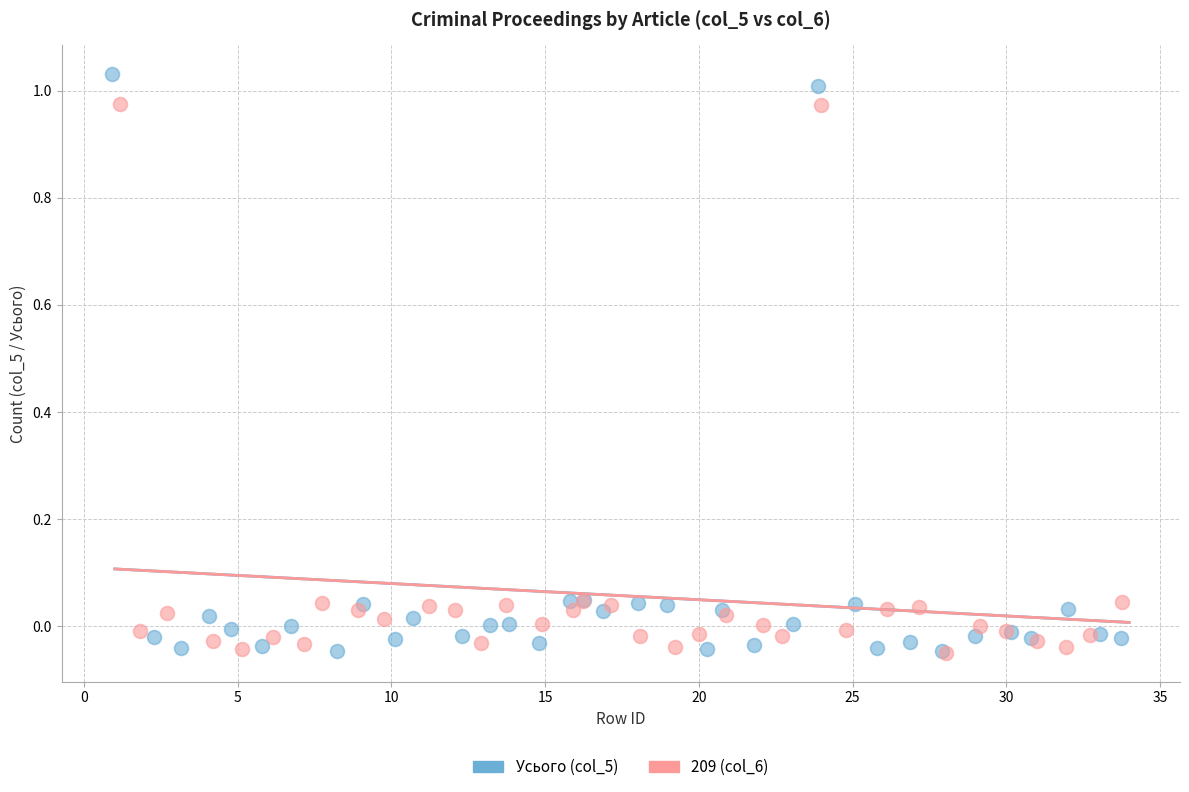

Which series has the largest Y range (max minus min)?

Усього (col_5)